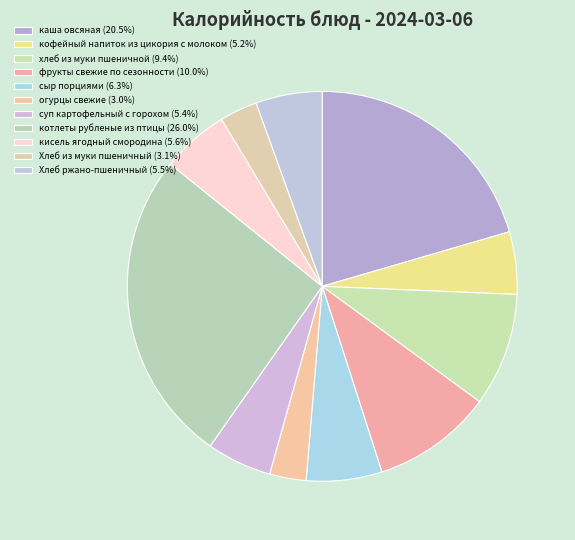

Count the number of slices in the pie.

11